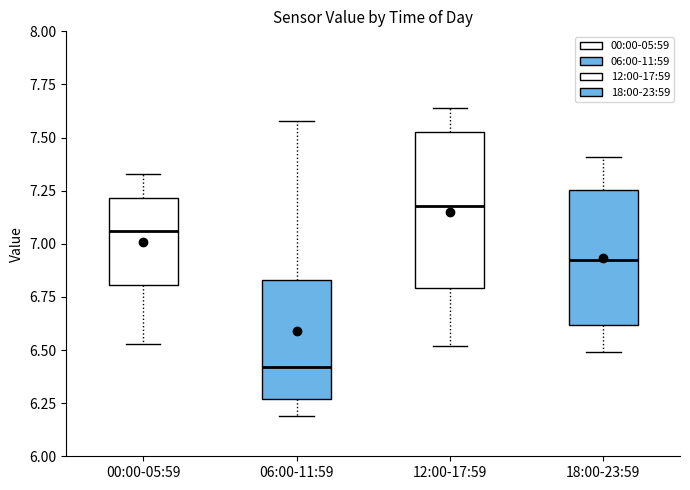

Which box is the tallest, from its lower edge to its upper edge?

12:00-17:59